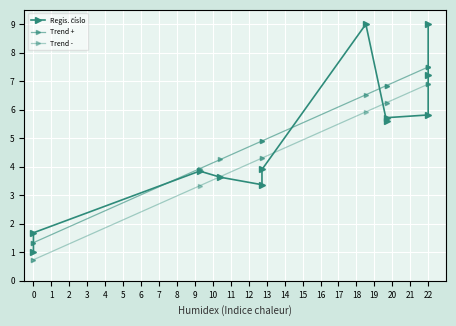

What is the total value across all series at 22?

20.2